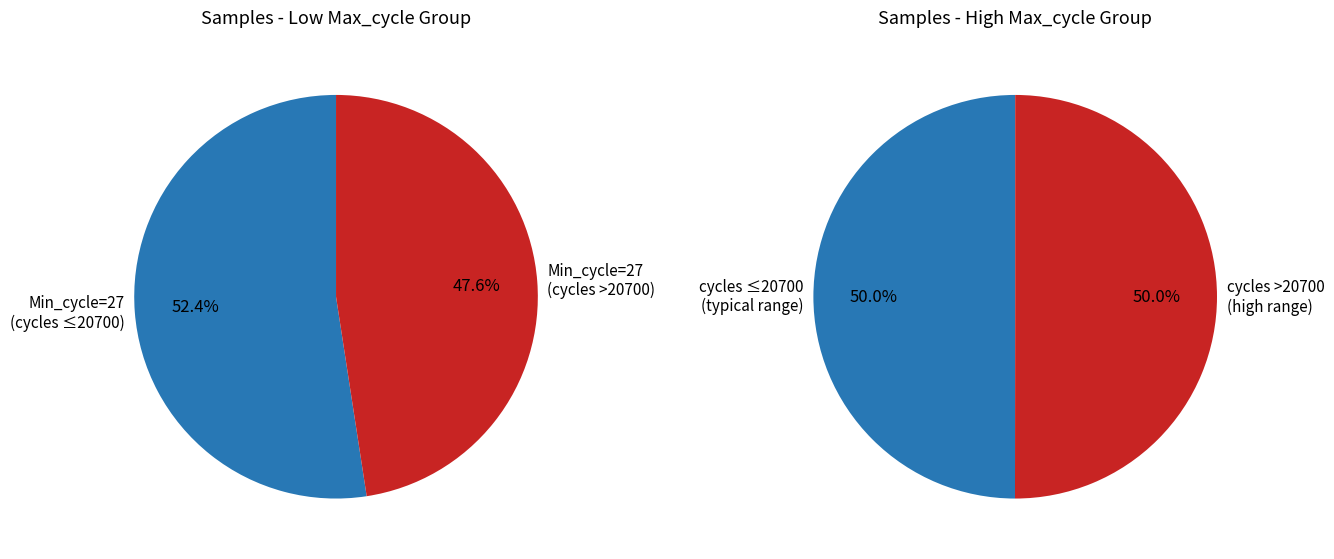

Is it true that 27 is 20% of the pie?

False